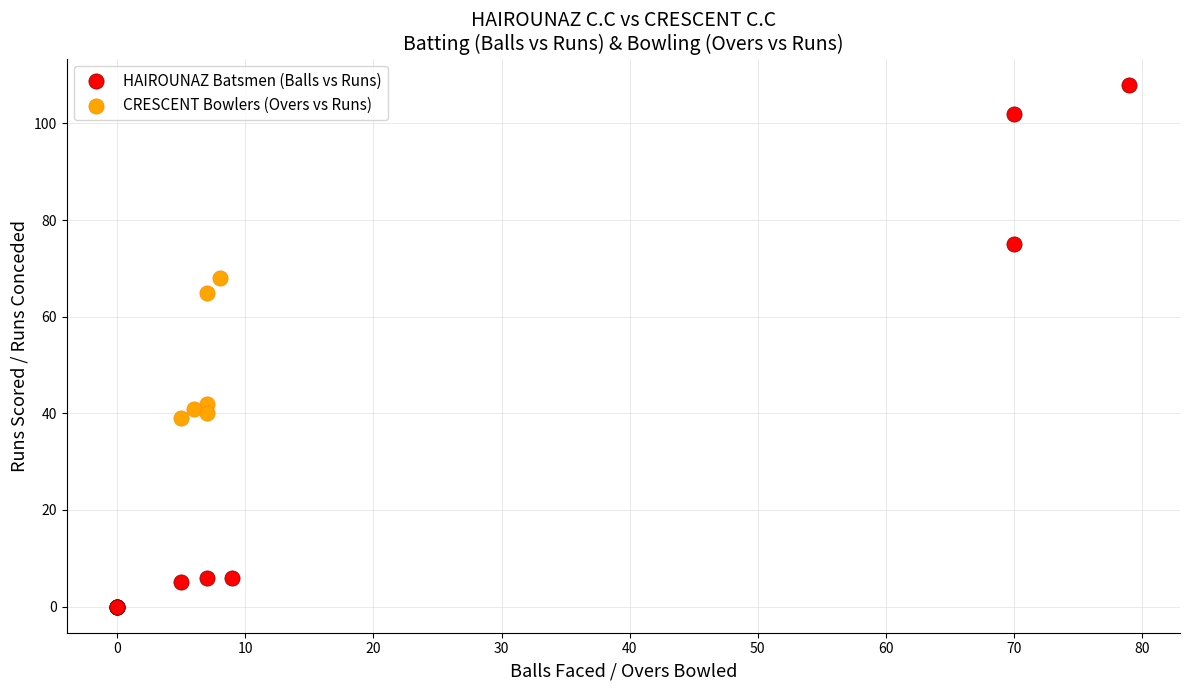

Which series reaches the maximum Y coordinate?

HAIROUNAZ Batsmen (Balls vs Runs)